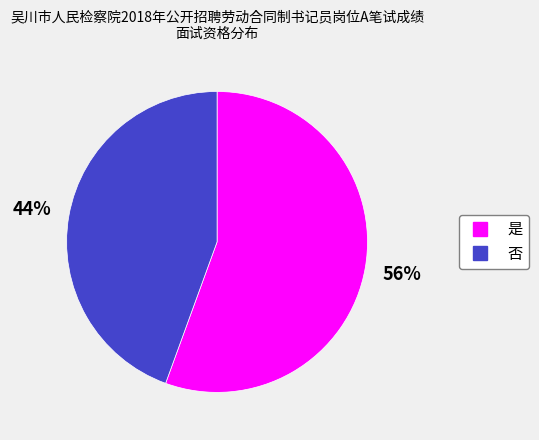

Do 否 and 是 together represent more than half of the pie?

Yes